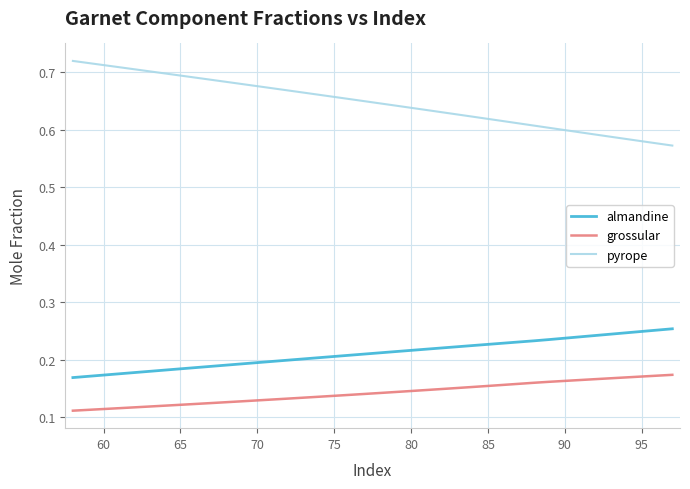

Rank the series by their maximum value, from highest to lowest.

pyrope, almandine, grossular